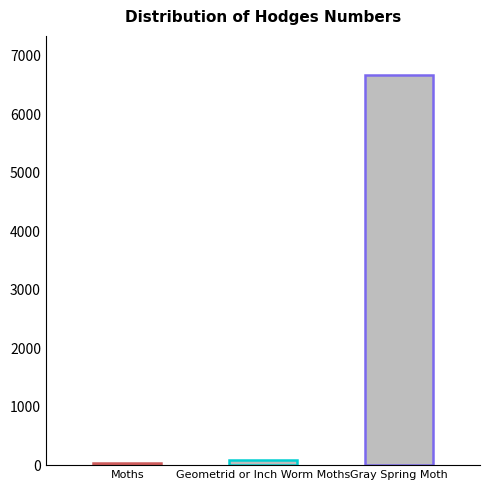

Is it true that the value at Gray Spring Moth is 6668.0?

True